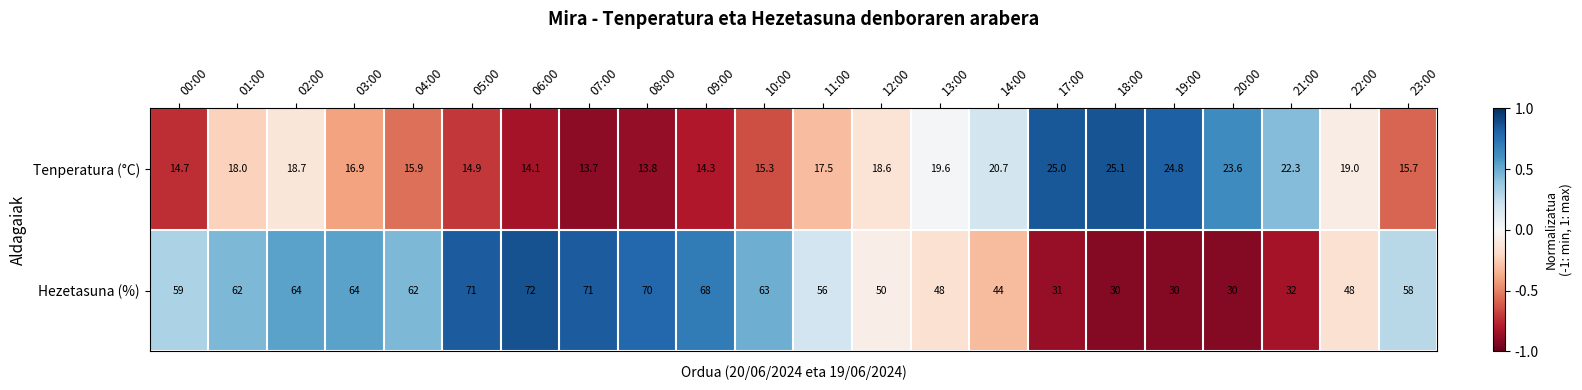

The value of Hezetasuna (%) at 23:00 is 58.0. True or false?

True